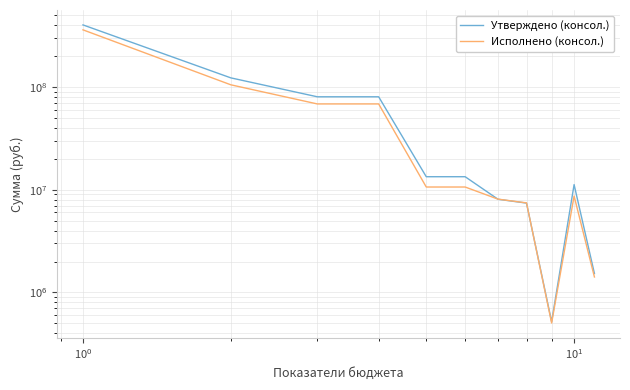

Which series has the largest total across all categories?

Утверждено (консол.)